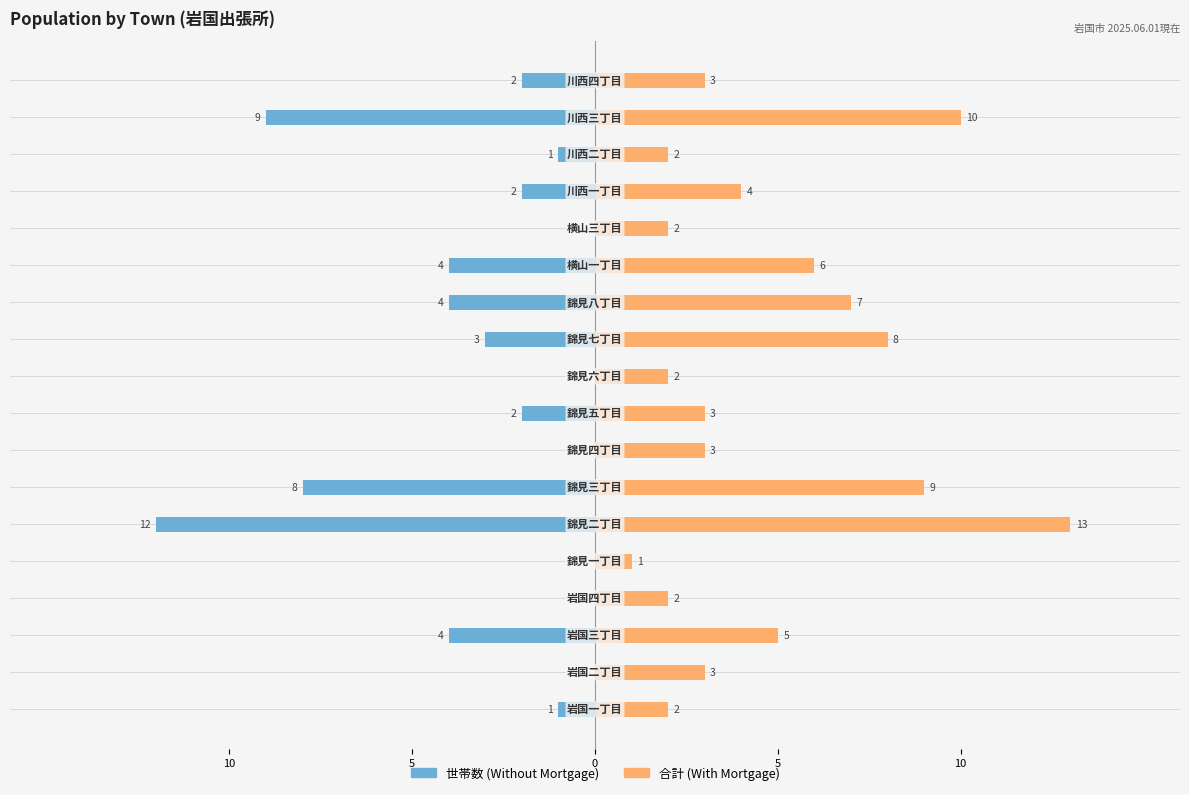

How many data points in 世帯数 (Without Mortgage) are less than -2?

7